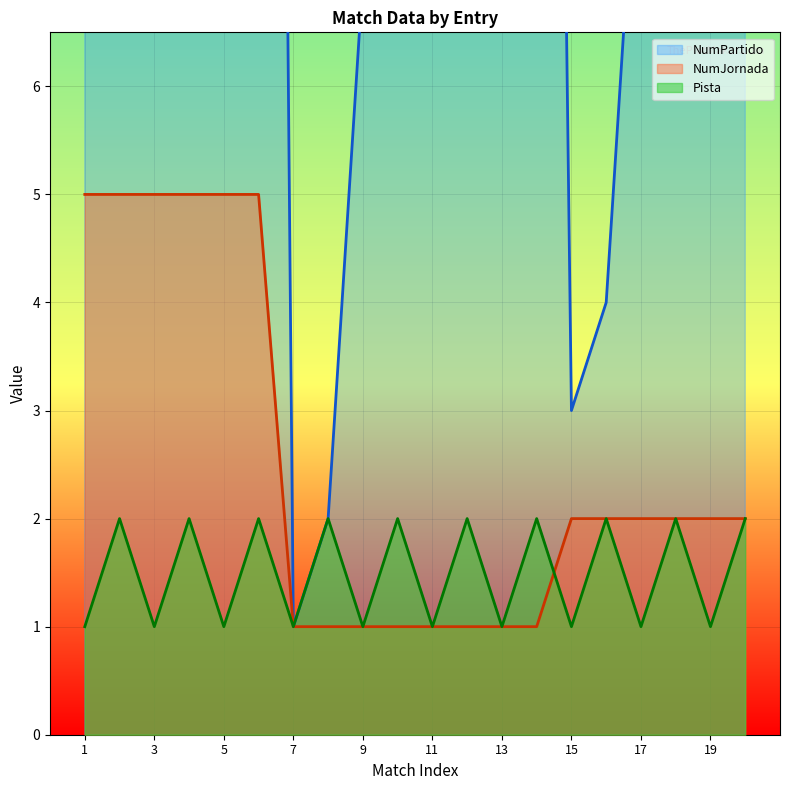

What is the value of the Pista point at the 20th from the left?

2